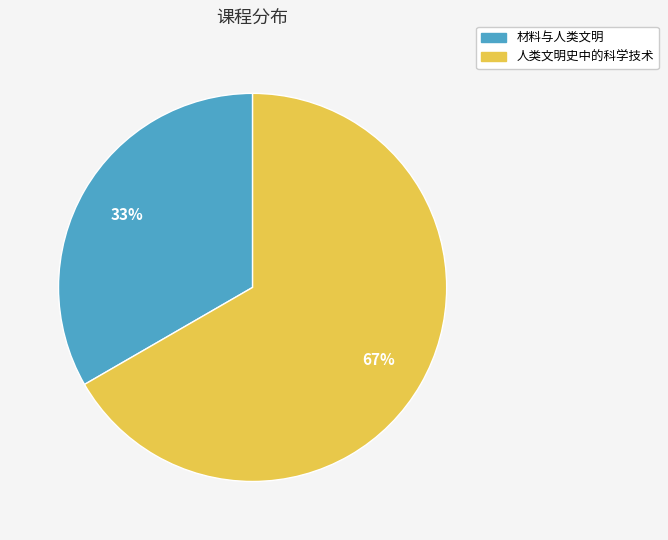

Which slice represents more than half of the pie?

人类文明史中的科学技术